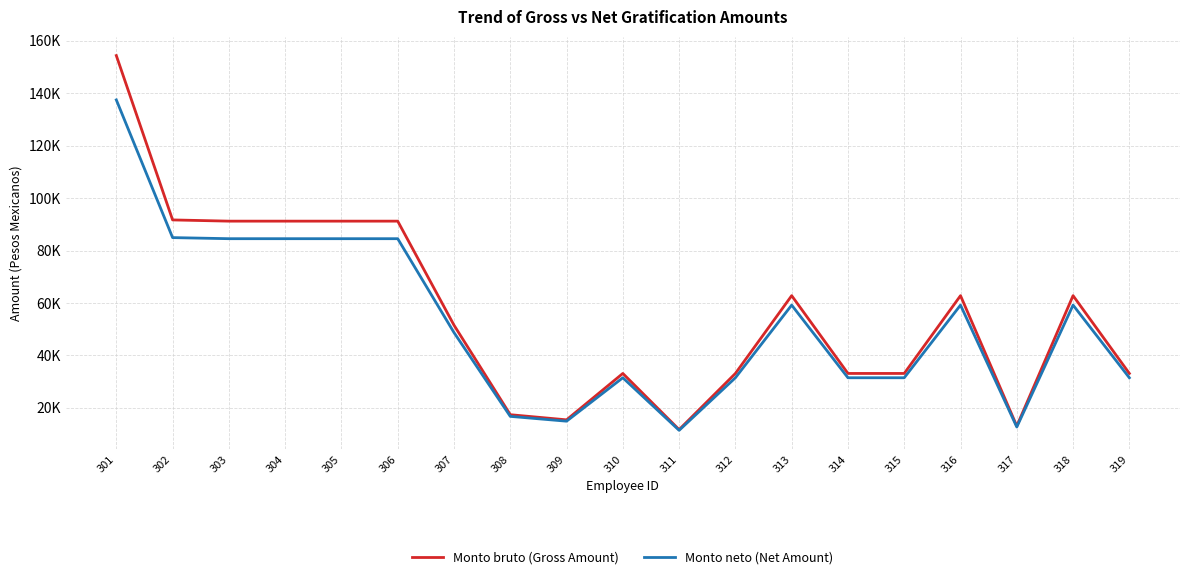

The Monto bruto (Gross Amount) series shows 58642.1 at 319. True or false?

False